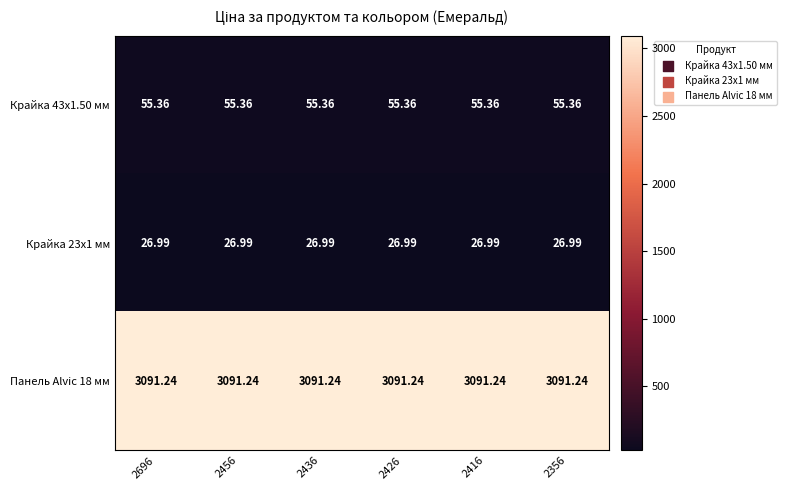

Is the value of Крайка 23x1 мм at 2696 greater than the value of Крайка 43x1.50 мм at 2356?

No